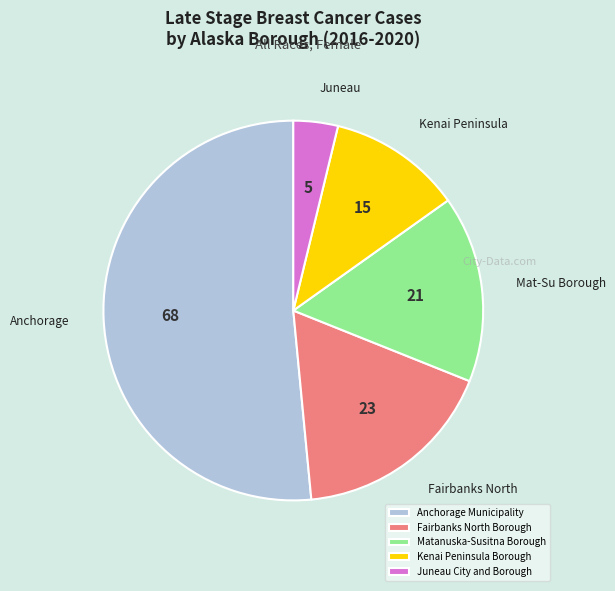

Which slice is the smallest?

Juneau City and Borough